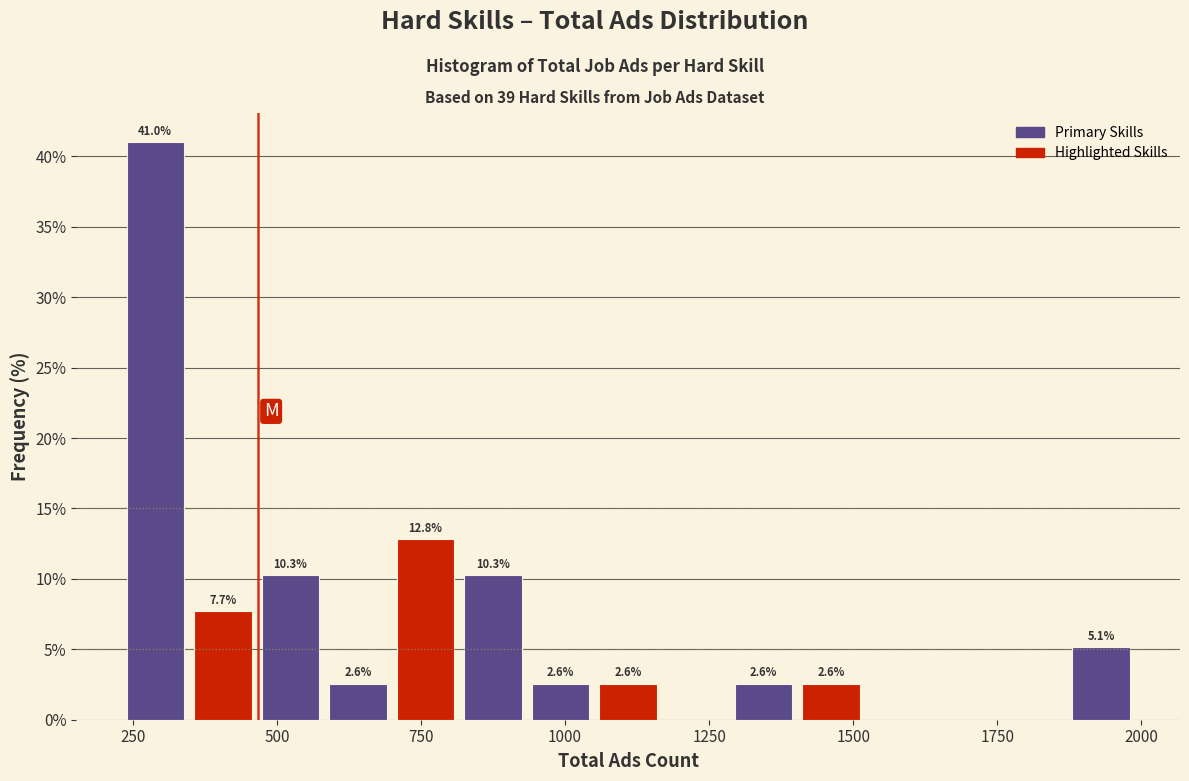

Around what value on the x-axis is the tallest bar? Give the approximate position of its centre, as read against the axis.

300